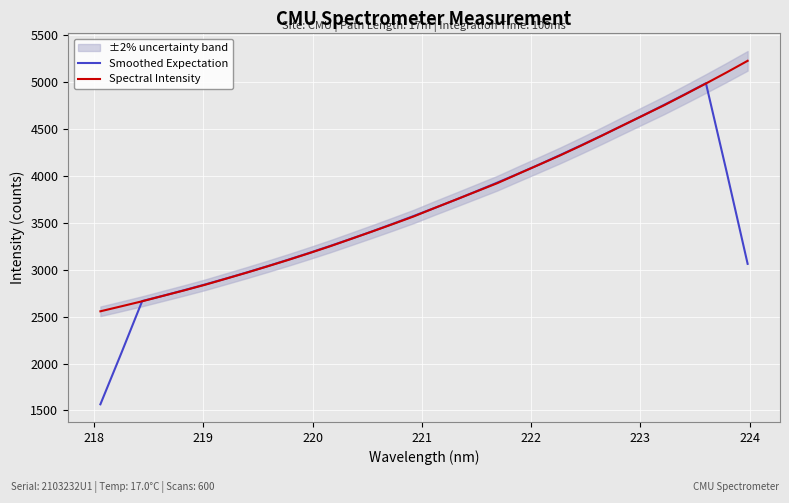

What are all the series names shown in the legend?

Smoothed Expectation, Spectral Intensity